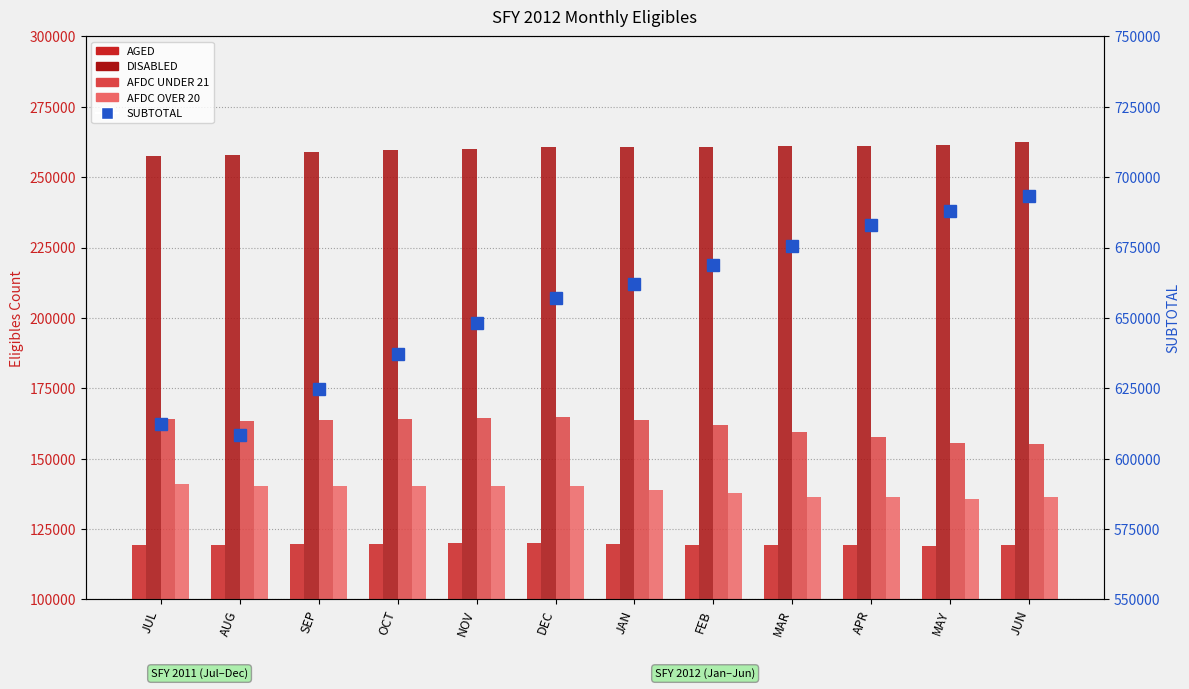

What is the label of the 1st bar from the right?

JUN